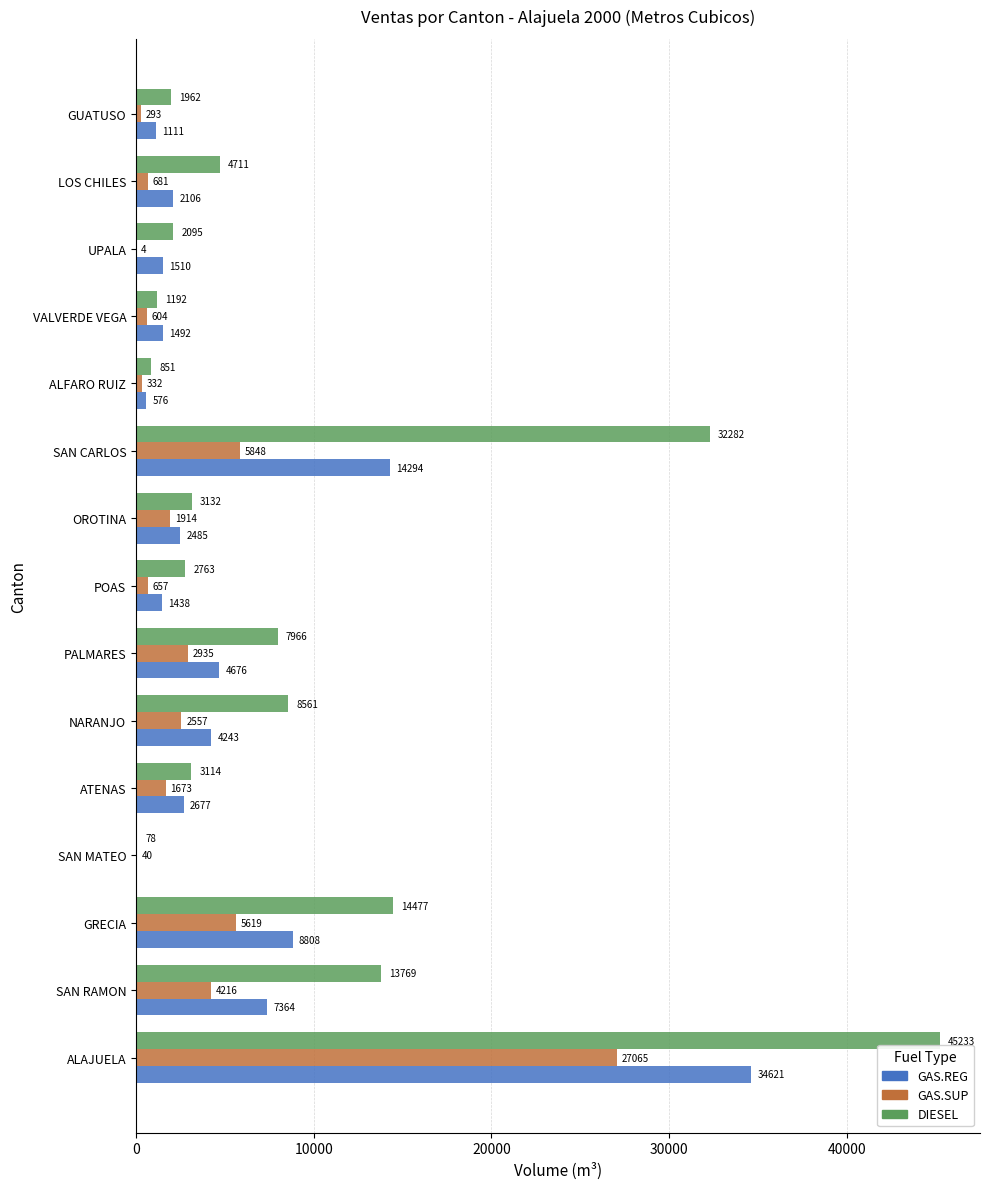

Is it true that GAS.REG equals 4243 at NARANJO?

True